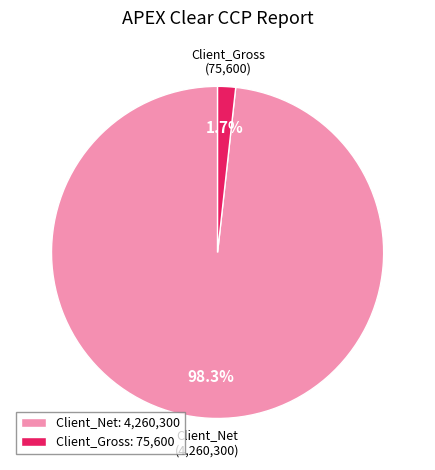

Which has a higher value, Client_Net: 4,260,300 or Client_Gross: 75,600?

Client_Net: 4,260,300